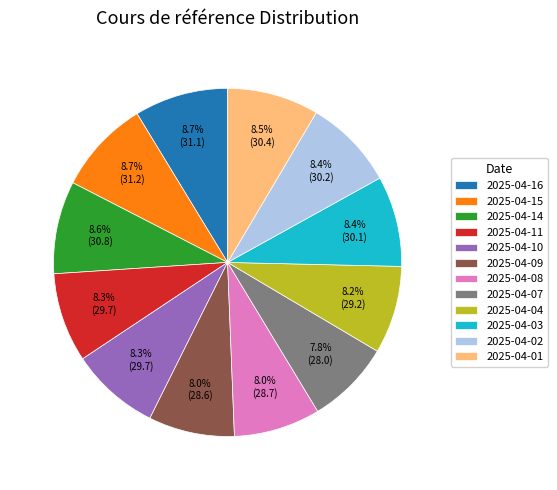

What is the total percentage of 2025-04-16 and 2025-04-02?

17.1%